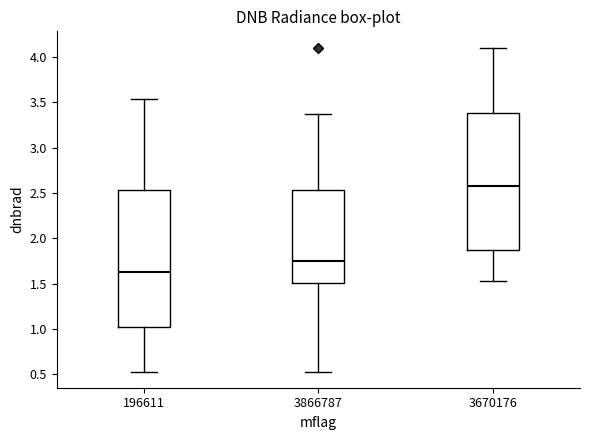

Where does the upper whisker of the box at x = 3670176 end on the y-axis? The values are not printed on the chart, so give them approximately, as read against the axis.

4.10